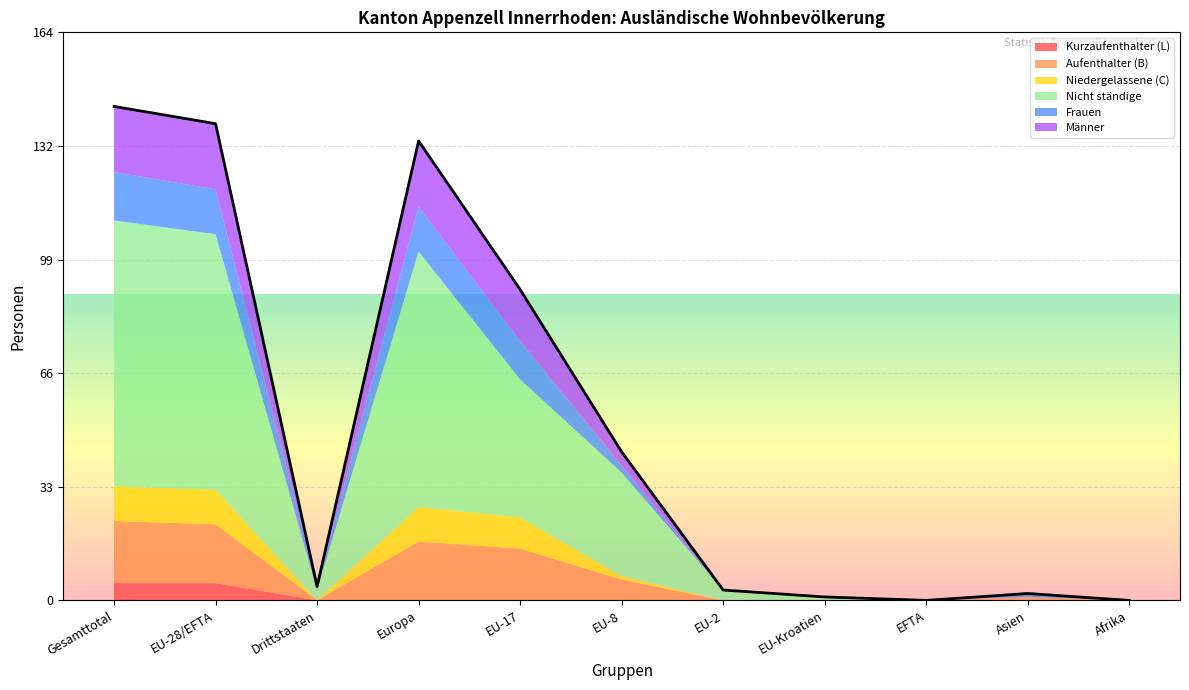

Reading right to left, list all the values displayed in this chart.

Kurzaufenthalter (L): 0	0	0	0	0	0	0	0	0	5	5
Aufenthalter (B): 0	1	0	0	0	6	15	17	0	17	18
Niedergelassene (C): 0	0	0	0	0	1	9	10	0	10	10
Nicht ständige: 0	0	0	1	3	30	40	74	3	74	77
Frauen: 0	1	0	0	0	2	11	13	1	13	14
Männer: 0	0	0	0	0	4	15	19	0	19	19